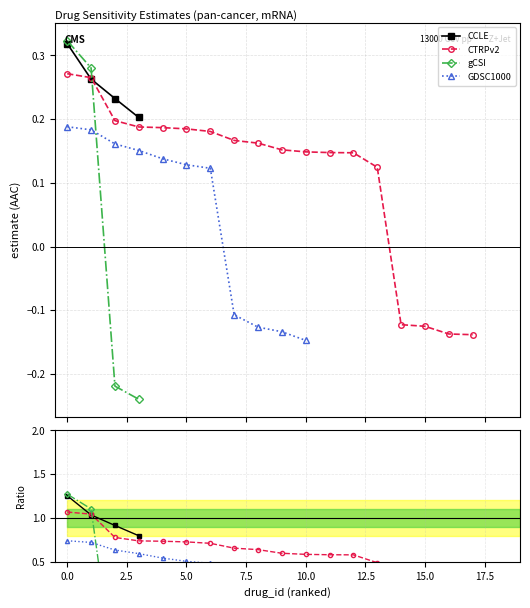

Does the chart display data point markers on the line(s)?

Yes